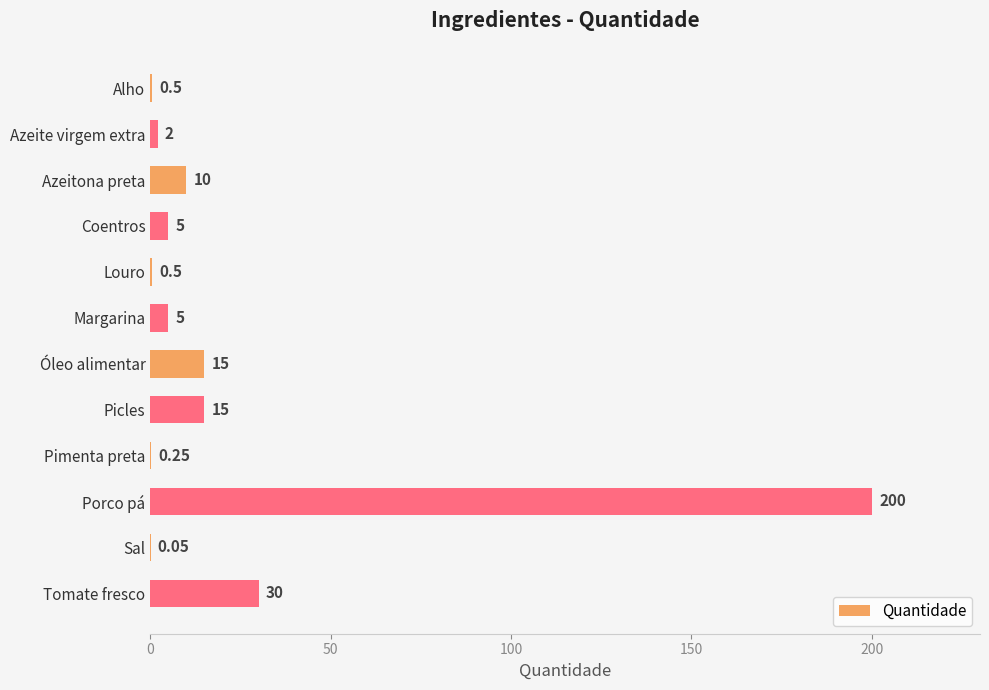

Approximately how many times larger is the value at Porco pá compared to Óleo alimentar?

13.3